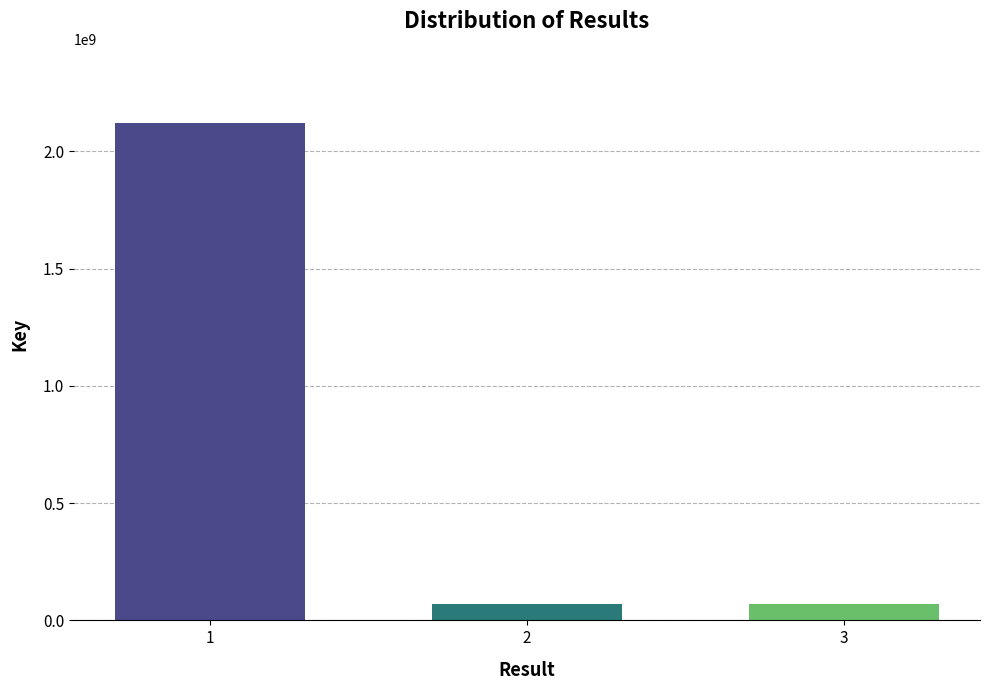

Count the number of data series in this chart.

3